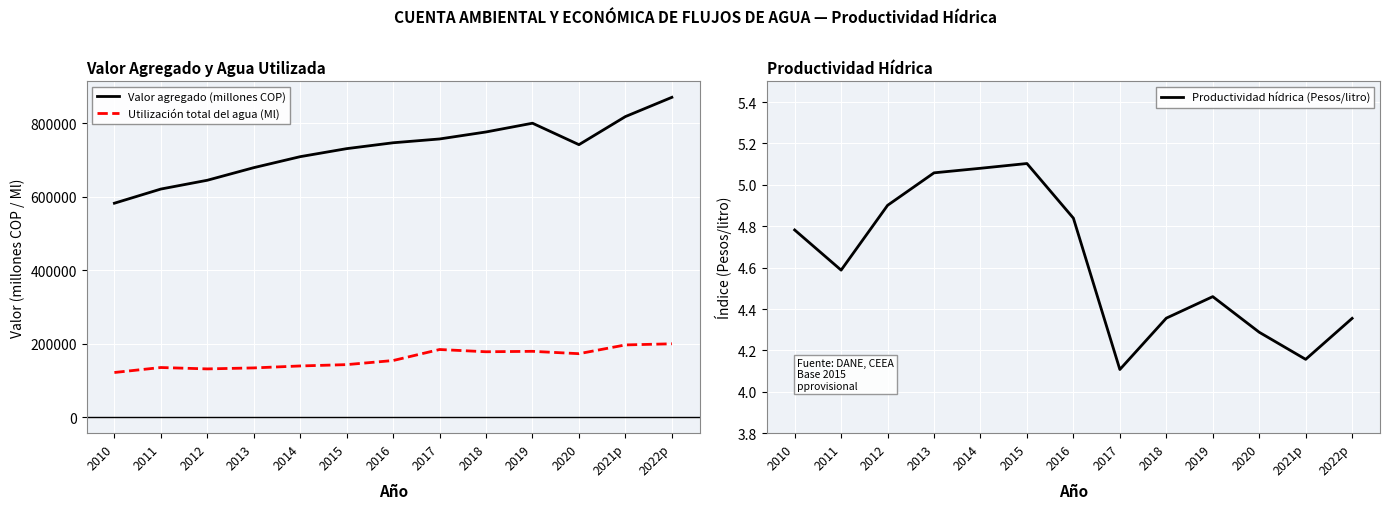

The value of Valor agregado (millones COP) at 2022p is 1505305.8. True or false?

False